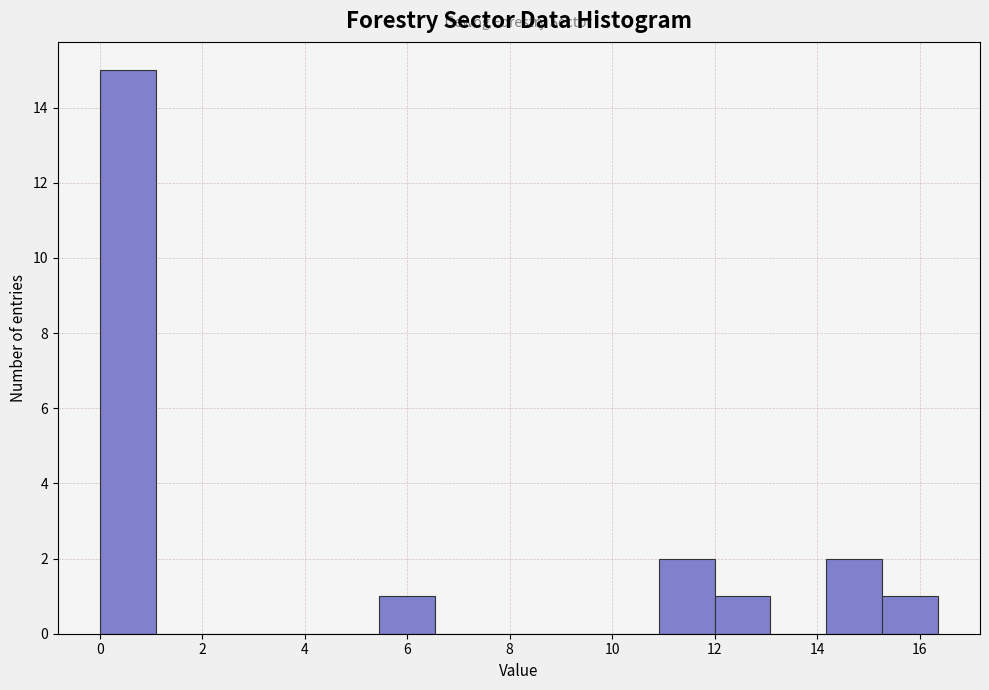

Reading left to right, transcribe this chart: for each bar, give the range it covers on the x-axis and its height. Neither the bar edges nor the heights are printed on the chart, so give them approximately, as read against the axes.

0.0 to 1.0: 15
1.0 to 2.2: 0
2.2 to 3.2: 0
3.2 to 4.4: 0
4.4 to 5.4: 0
5.4 to 6.6: 1
6.6 to 7.6: 0
7.6 to 8.8: 0
8.8 to 9.8: 0
9.8 to 11.0: 0
11.0 to 12.0: 2
12.0 to 13.0: 1
13.0 to 14.2: 0
14.2 to 15.2: 2
15.2 to 16.4: 1